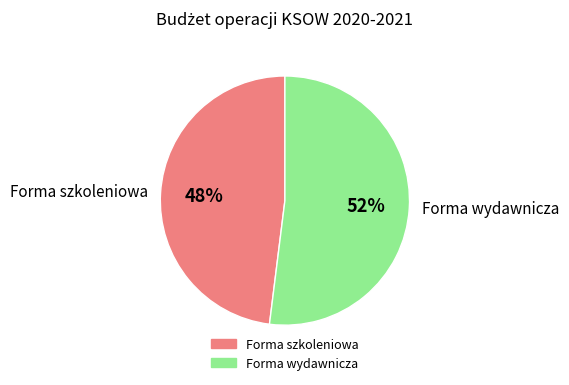

Which category accounts for the majority?

Forma wydawnicza